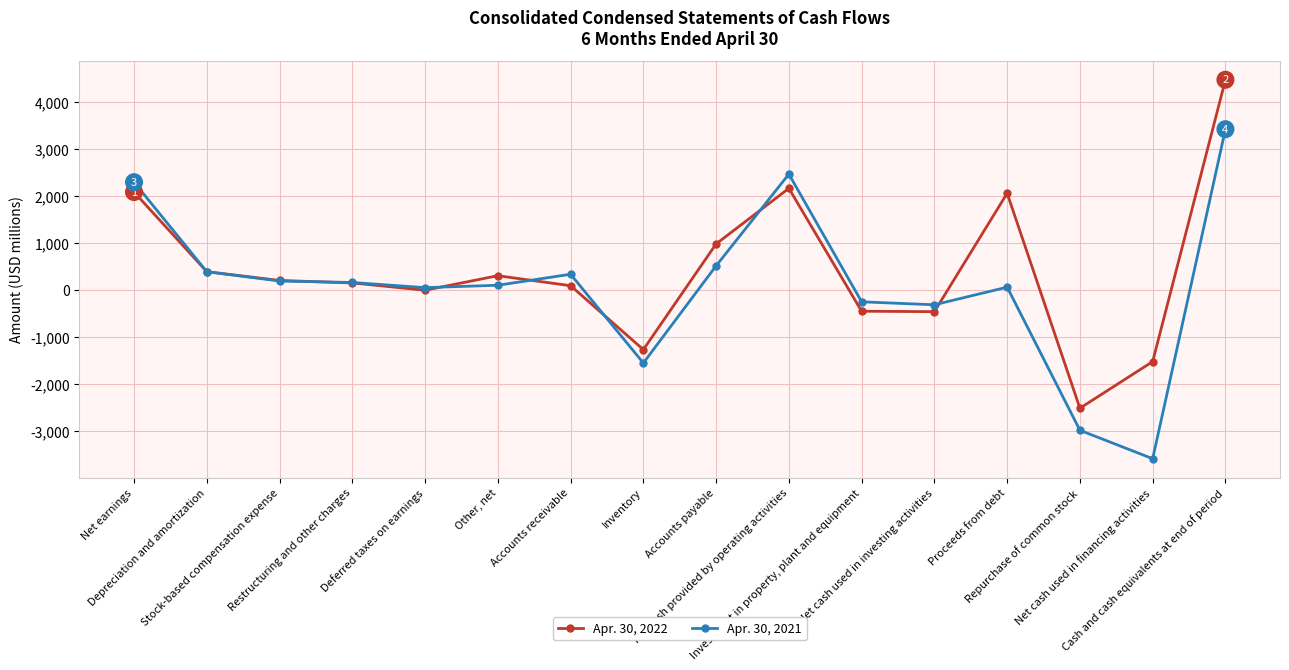

What is the spread (max minus min) of values at Accounts payable?

466